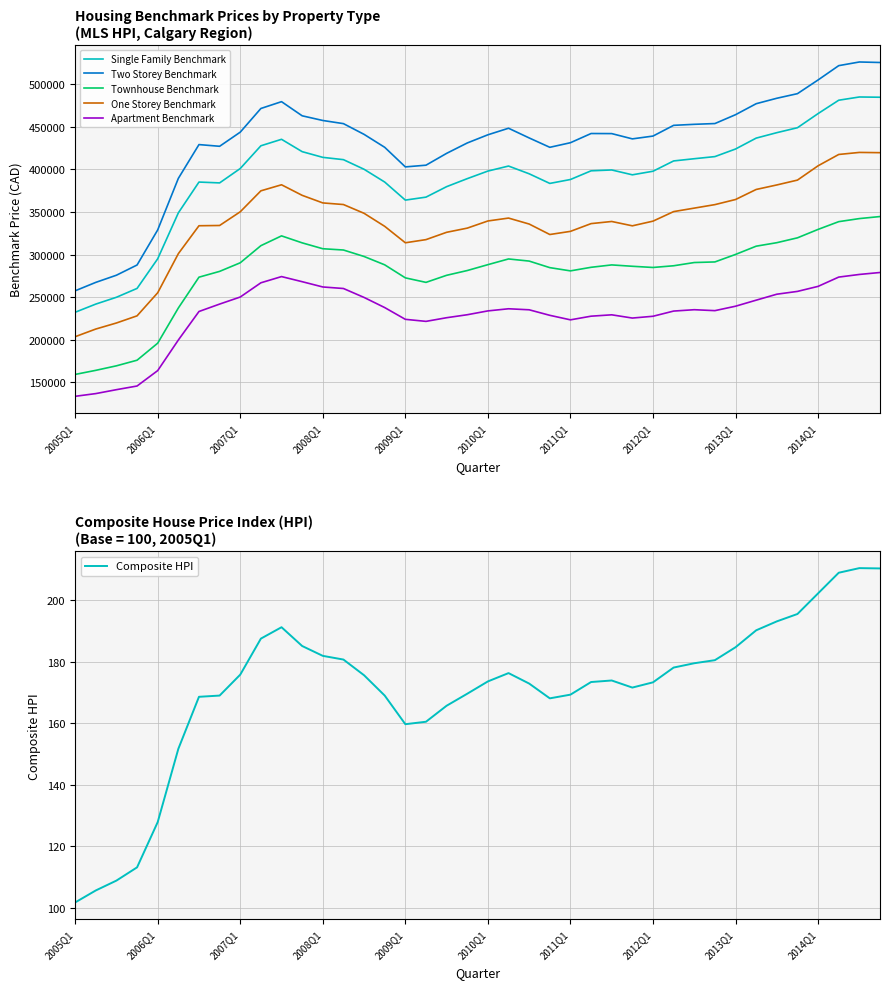

What is the maximum value for Townhouse Benchmark?

344700